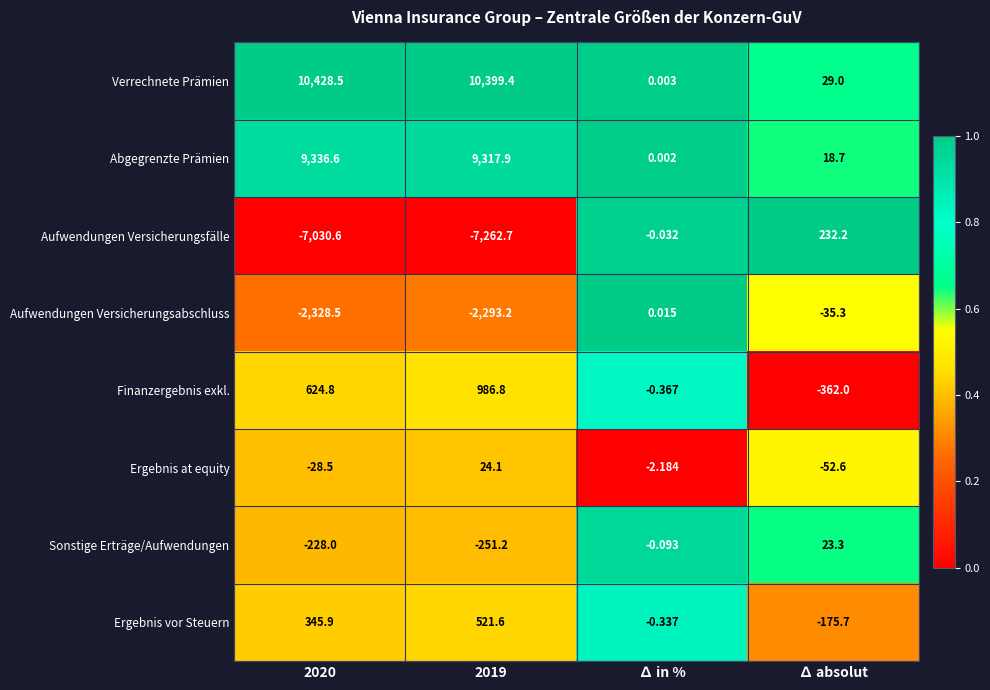

Which series has the largest total across all categories?

Verrechnete Prämien